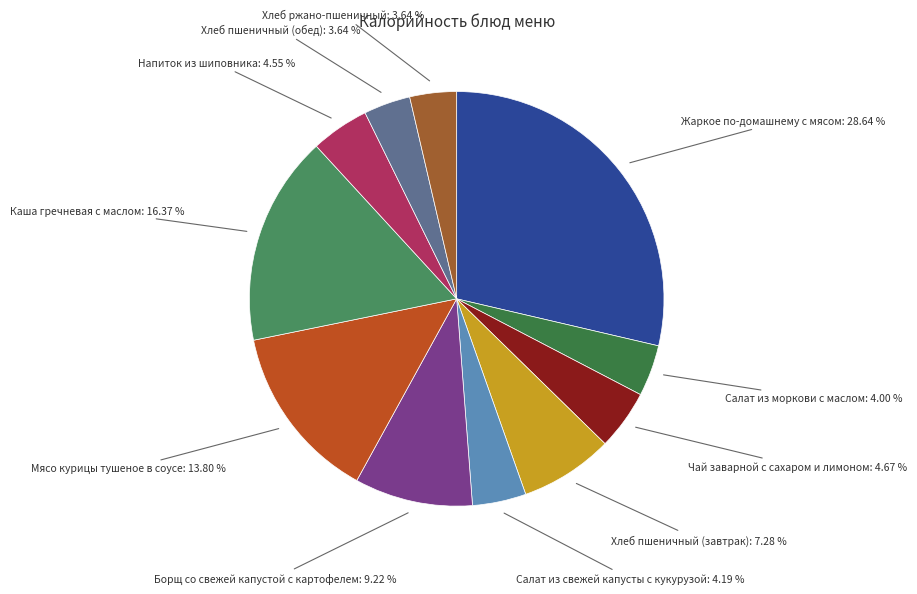

How many slices are in this pie chart?

11